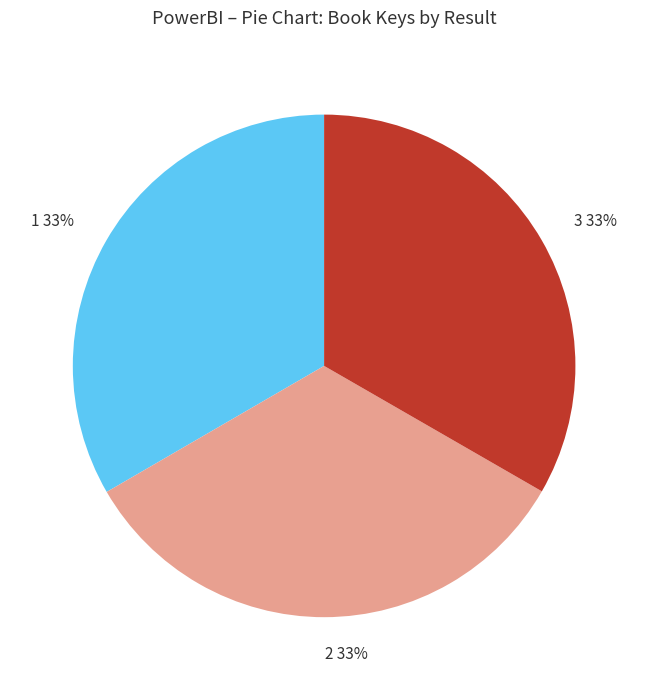

To the nearest percent, what percentage of the pie is 2?

33%